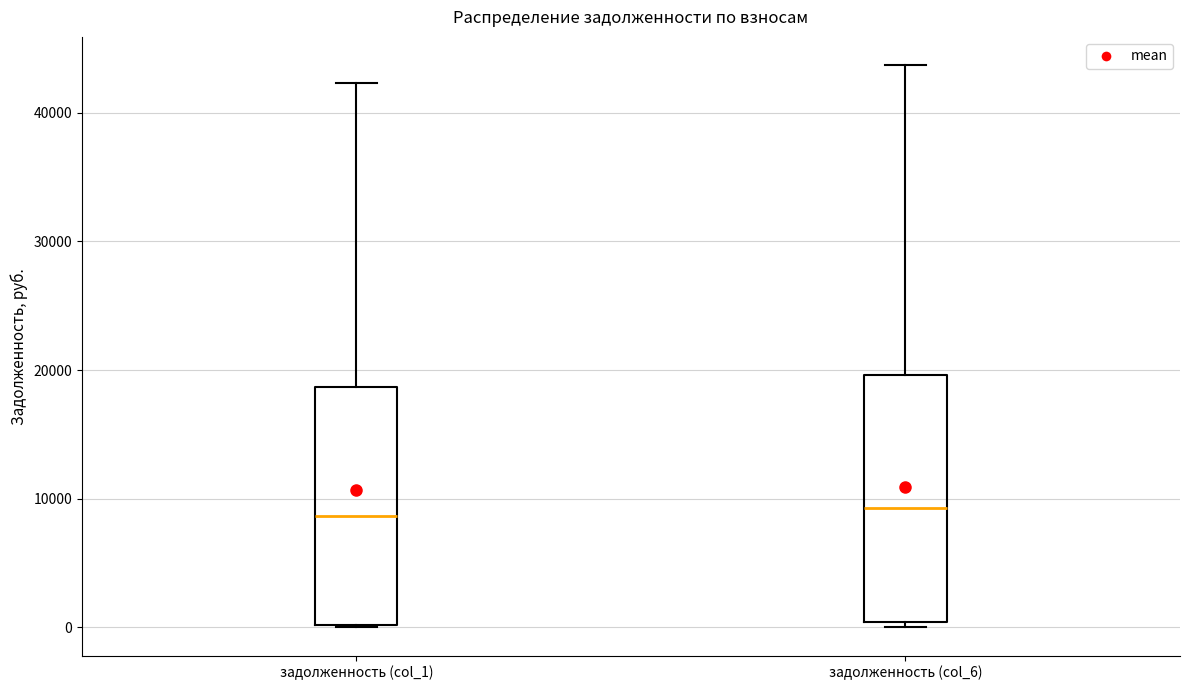

Reading left to right, transcribe this box plot: for each box, give where its median line is, the range the box spans, and where its two whiskers end, as read against the y-axis. The values are not printed on the chart, so give them approximately, as read against the axis.

задолженность (col_1): median 9000, box 0 to 19000, whiskers 0 to 42000
задолженность (col_6): median 9000, box 0 to 20000, whiskers 0 (just below the box's lower edge) to 44000